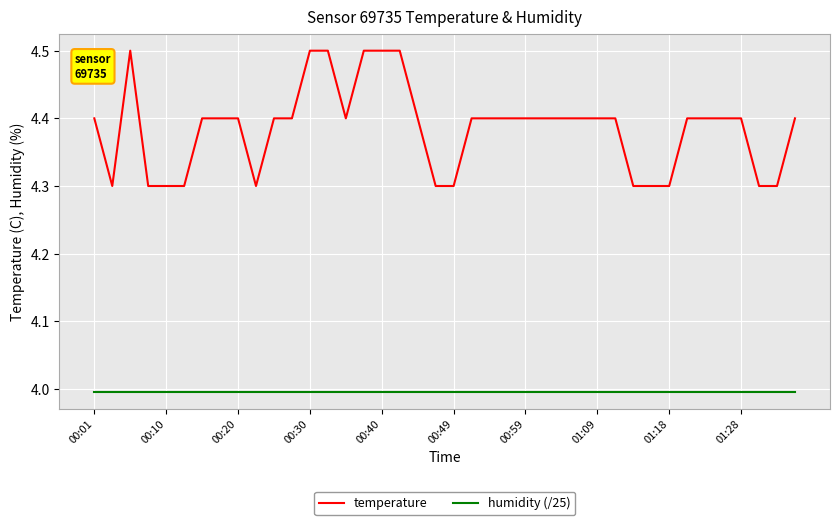

Which series has the widest spread of values?

temperature